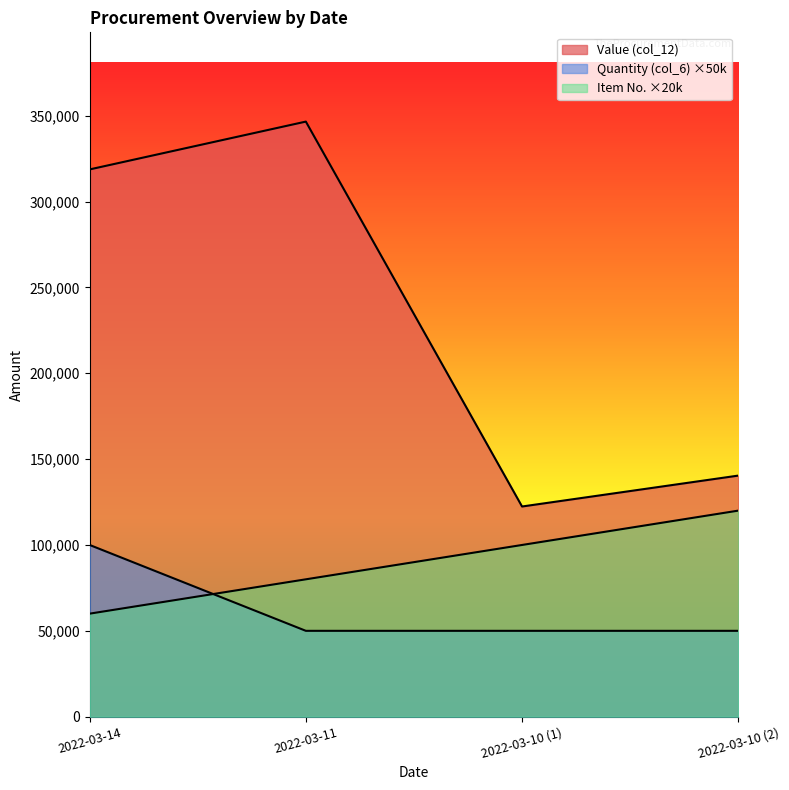

List the labels in order of Item No. value, largest first.

2022-03-10 (2), 2022-03-10 (1), 2022-03-11, 2022-03-14